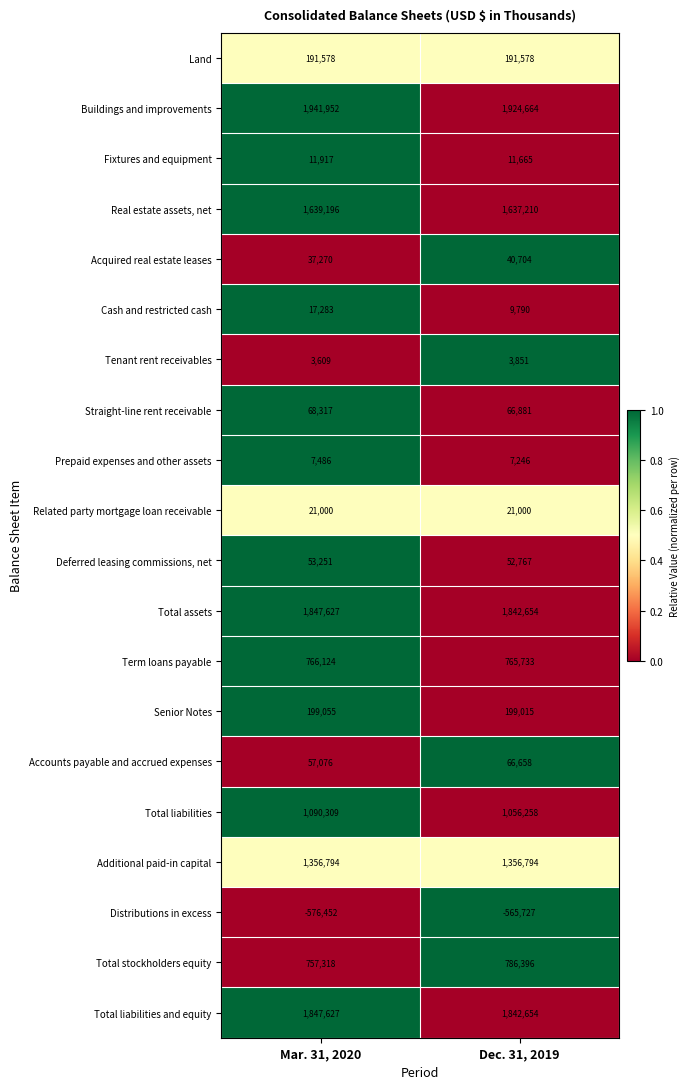

What is the difference between the Prepaid expenses and other assets values at Dec. 31, 2019 and Mar. 31, 2020?

240